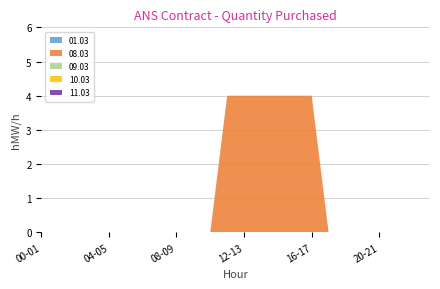

Reading right to left, what are all the values shown in this chart?

01.03: 23-24=0	22-23=0	21-22=0	20-21=0	19-20=0	18-19=0	17-18=0	16-17=0	15-16=0	14-15=0	13-14=0	12-13=0	11-12=0	10-11=0	09-10=0	08-09=0	07-08=0	06-07=0	05-06=0	04-05=0	03-04=0	02-03=0	01-02=0	00-01=0
08.03: 23-24=0	22-23=0	21-22=0	20-21=0	19-20=0	18-19=0	17-18=0	16-17=4	15-16=4	14-15=4	13-14=4	12-13=4	11-12=4	10-11=0	09-10=0	08-09=0	07-08=0	06-07=0	05-06=0	04-05=0	03-04=0	02-03=0	01-02=0	00-01=0
09.03: 23-24=0	22-23=0	21-22=0	20-21=0	19-20=0	18-19=0	17-18=0	16-17=0	15-16=0	14-15=0	13-14=0	12-13=0	11-12=0	10-11=0	09-10=0	08-09=0	07-08=0	06-07=0	05-06=0	04-05=0	03-04=0	02-03=0	01-02=0	00-01=0
10.03: 23-24=0	22-23=0	21-22=0	20-21=0	19-20=0	18-19=0	17-18=0	16-17=0	15-16=0	14-15=0	13-14=0	12-13=0	11-12=0	10-11=0	09-10=0	08-09=0	07-08=0	06-07=0	05-06=0	04-05=0	03-04=0	02-03=0	01-02=0	00-01=0
11.03: 23-24=0	22-23=0	21-22=0	20-21=0	19-20=0	18-19=0	17-18=0	16-17=0	15-16=0	14-15=0	13-14=0	12-13=0	11-12=0	10-11=0	09-10=0	08-09=0	07-08=0	06-07=0	05-06=0	04-05=0	03-04=0	02-03=0	01-02=0	00-01=0